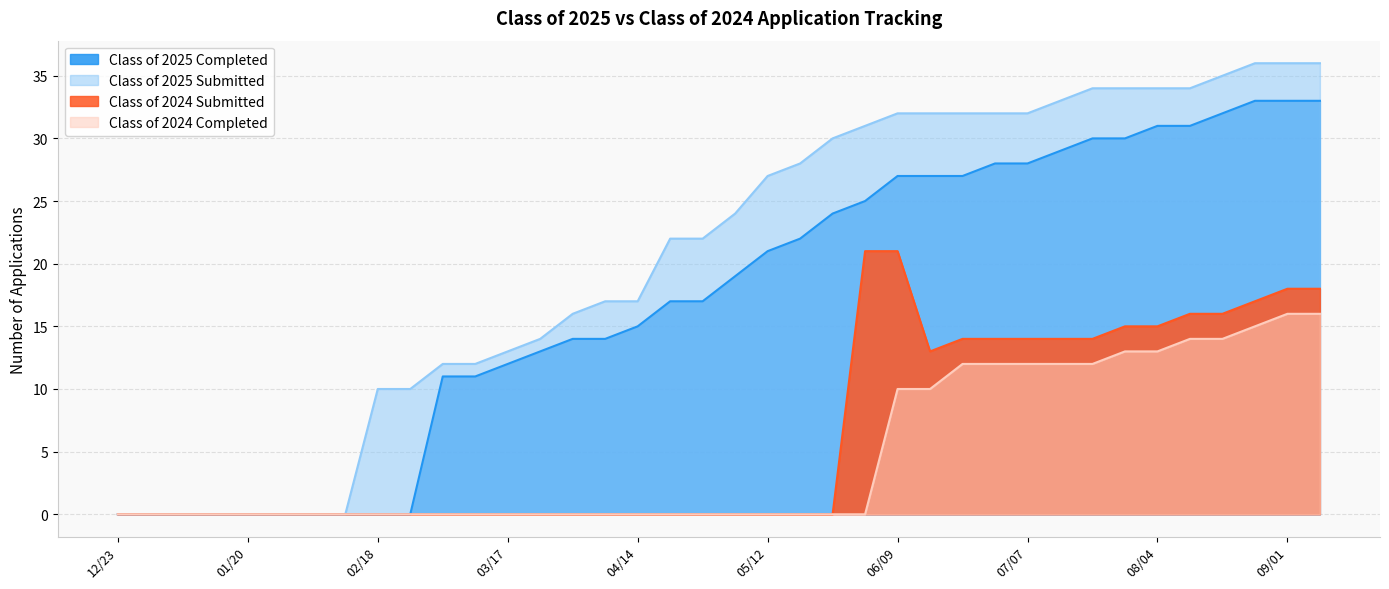

The Class of 2024 Completed series shows 9 at 09/08. True or false?

False